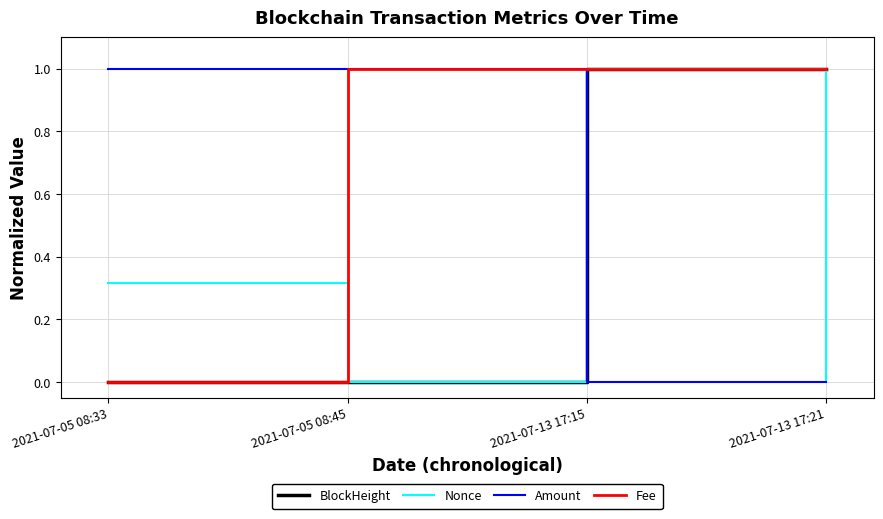

Is this an area chart (filled region under the line)?

No